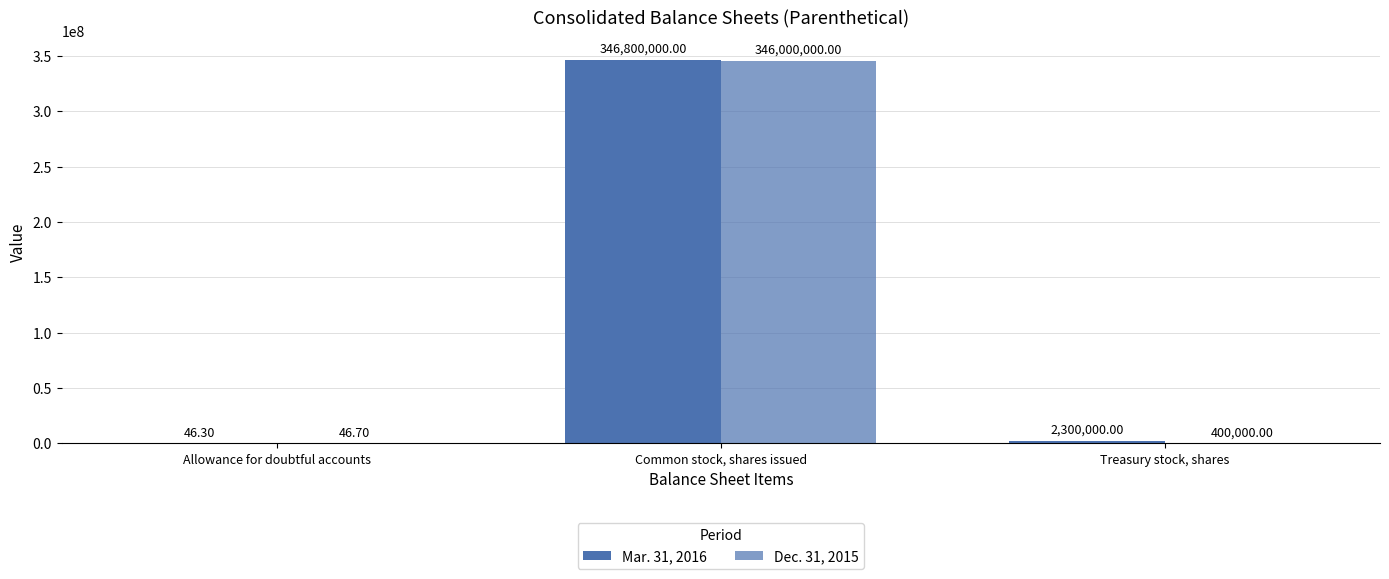

Which label corresponds to the largest value in the chart?

Common stock, shares issued